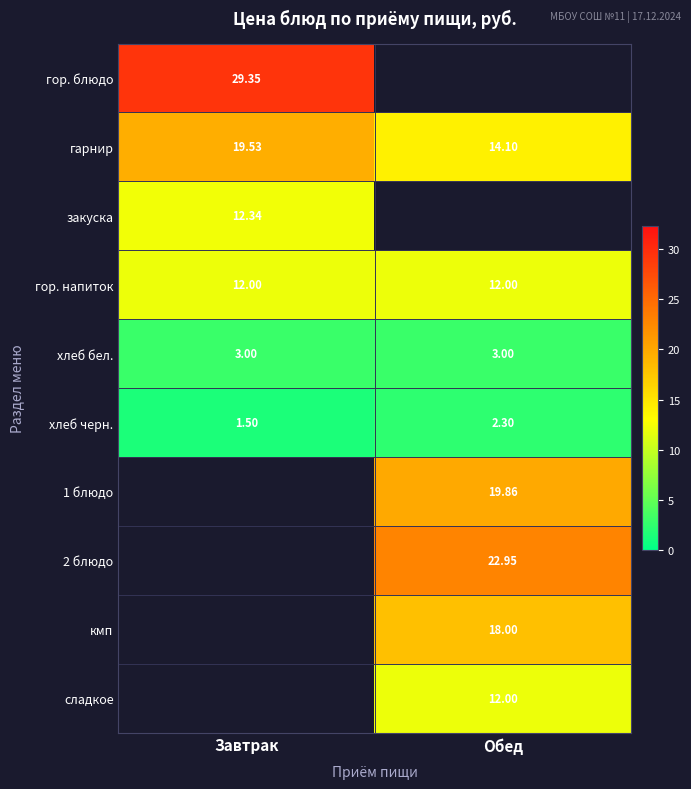

The value of хлеб черн. at Завтрак is 2.3. True or false?

False